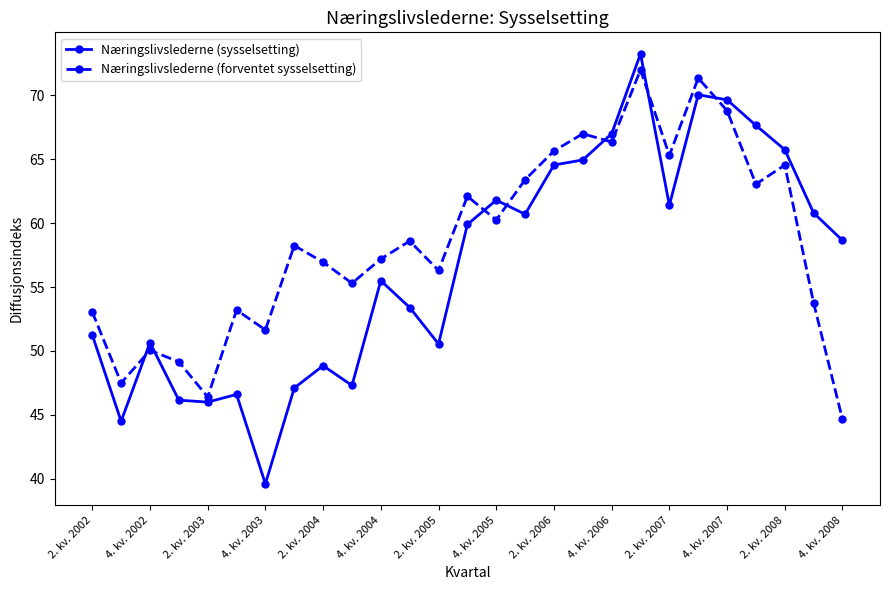

How many data points in Næringslivslederne (forventet sysselsetting) are above 58?

14